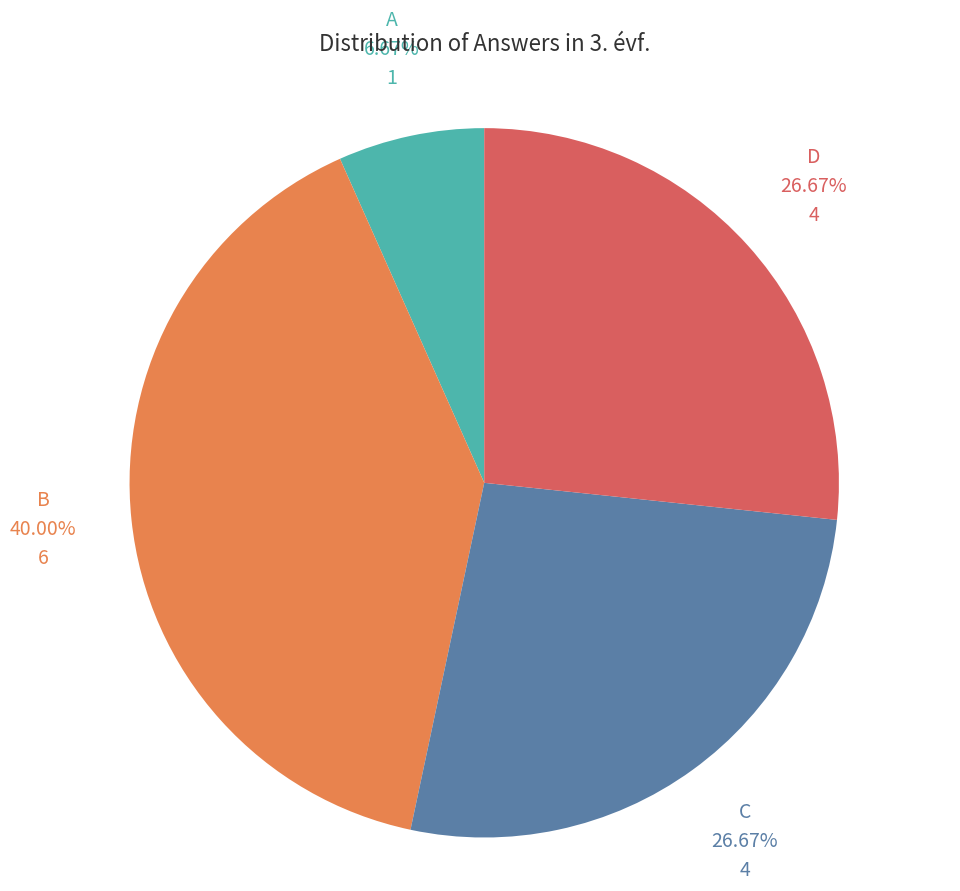

To the nearest percent, what portion does A represent?

7%